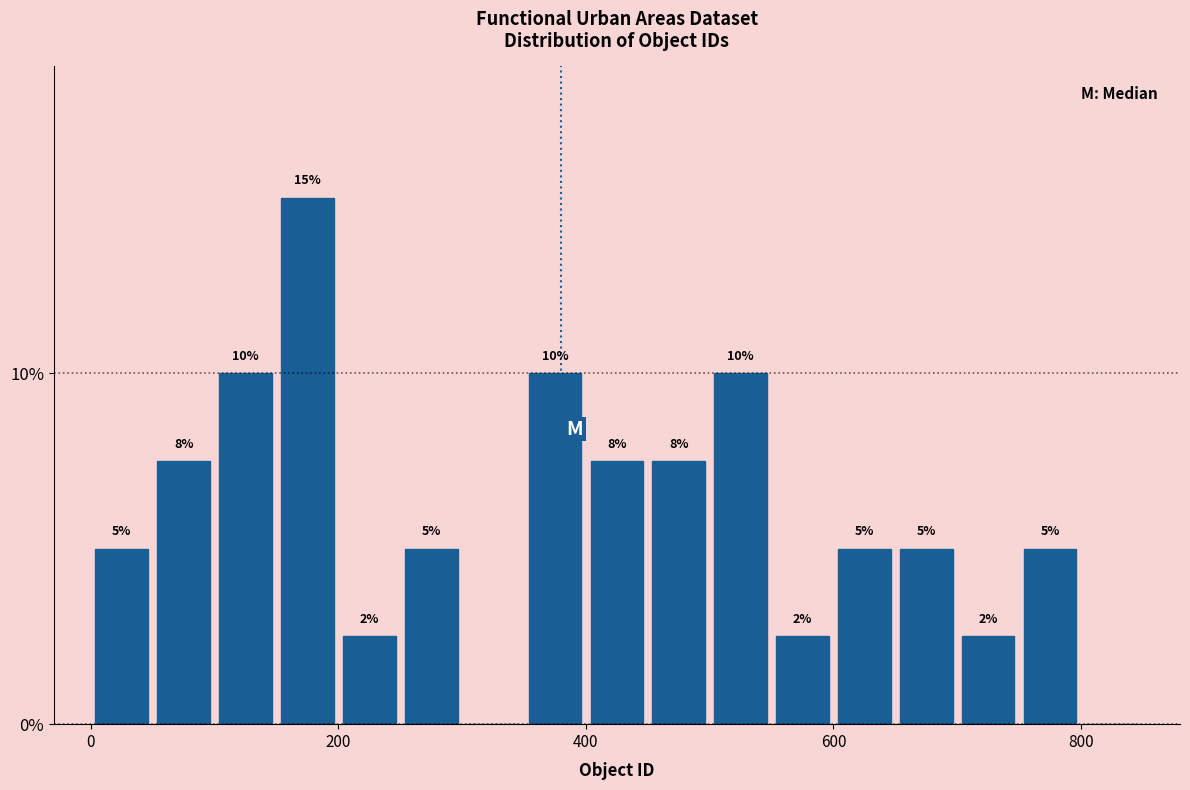

Around what value on the x-axis is the tallest bar? Give the approximate position of its centre, as read against the axis.

180